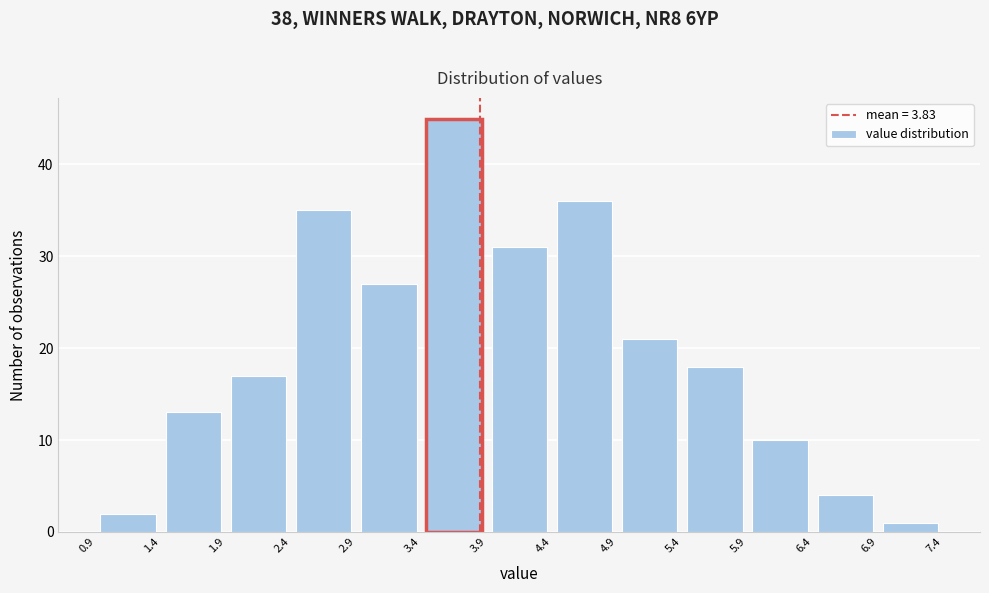

What is the height of the bar covering 1.9 to 2.4 on the x-axis? The values are not printed on the chart, so give them approximately, as read against the axis.

17